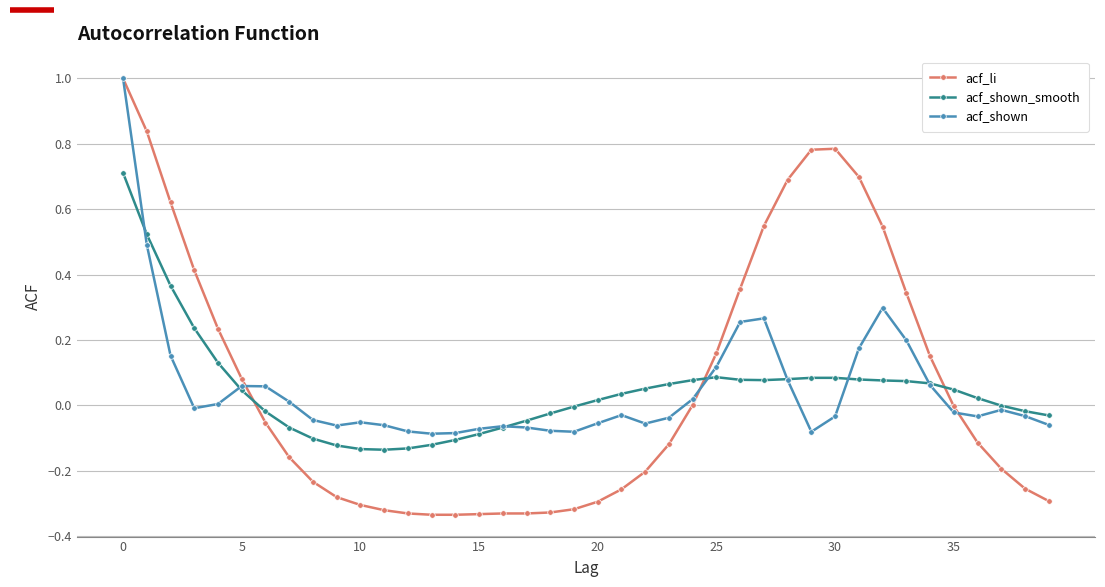

Which series has the widest spread of values?

acf_li